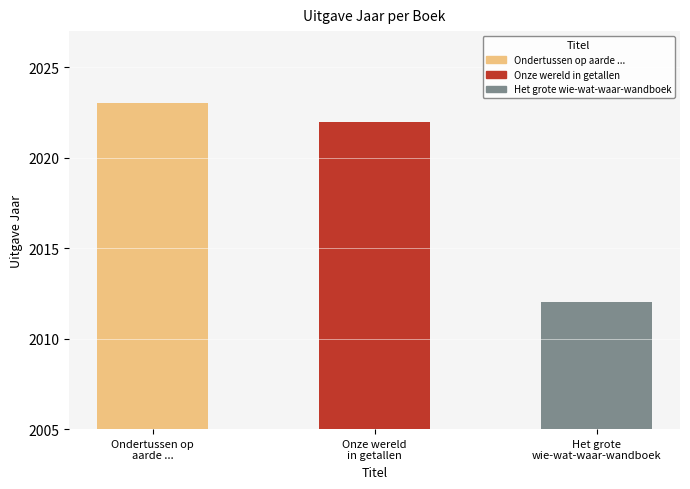

Count the number of data series in this chart.

1